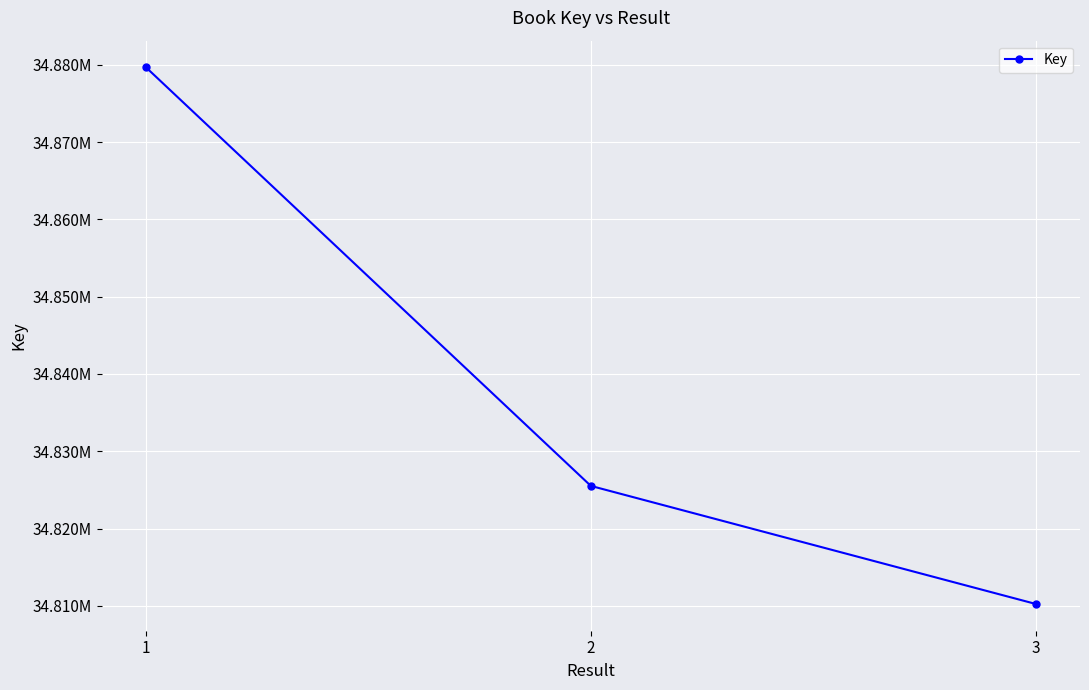

What is the maximum value shown in the chart?

34879639